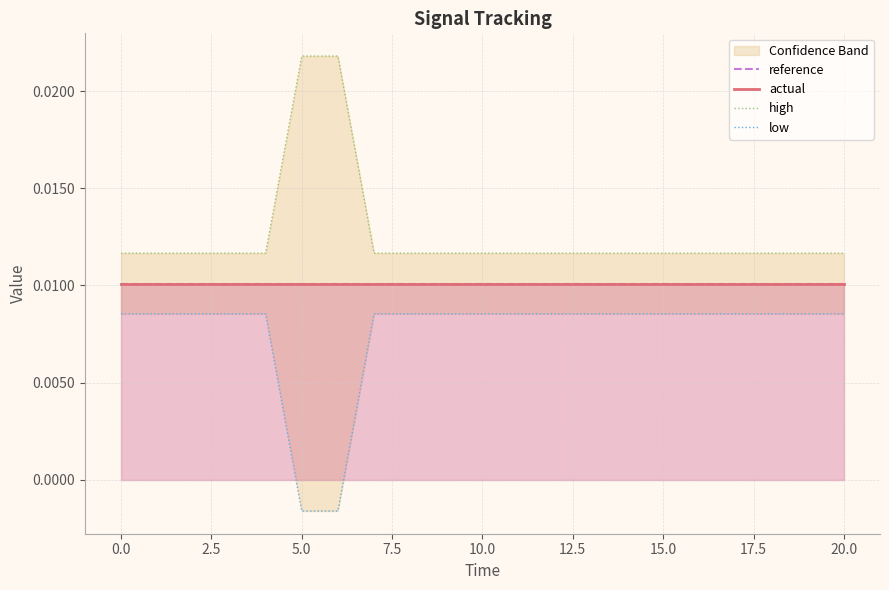

True or false: high and actual intersect in this chart.

False